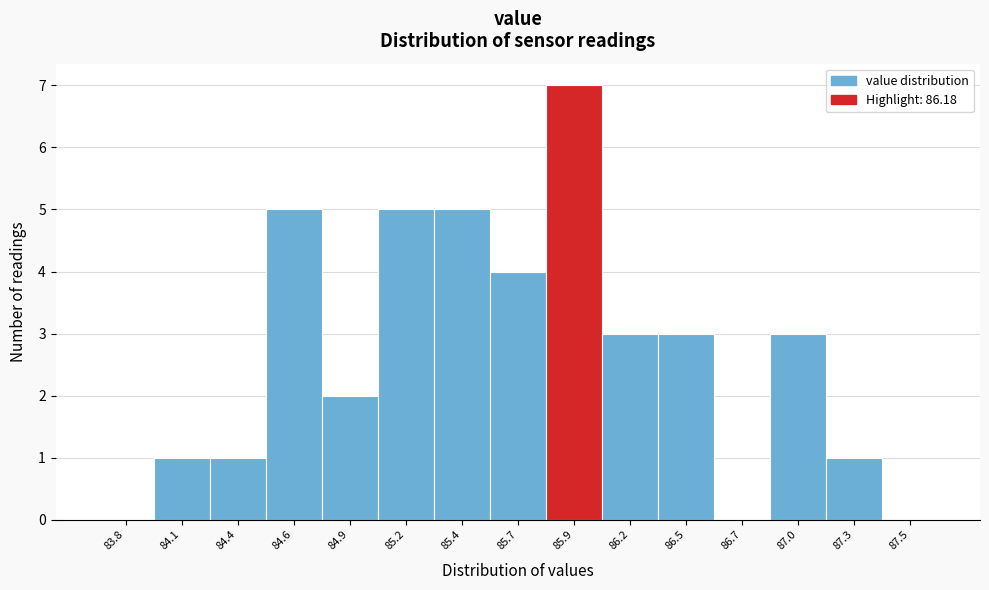

Reading right to left, what are all the values shown in this chart?

87.5=0	87.3=1	87.0=3	86.7=0	86.5=3	86.2=3	85.9=7	85.7=4	85.4=5	85.2=5	84.9=2	84.6=5	84.4=1	84.1=1	83.8=0